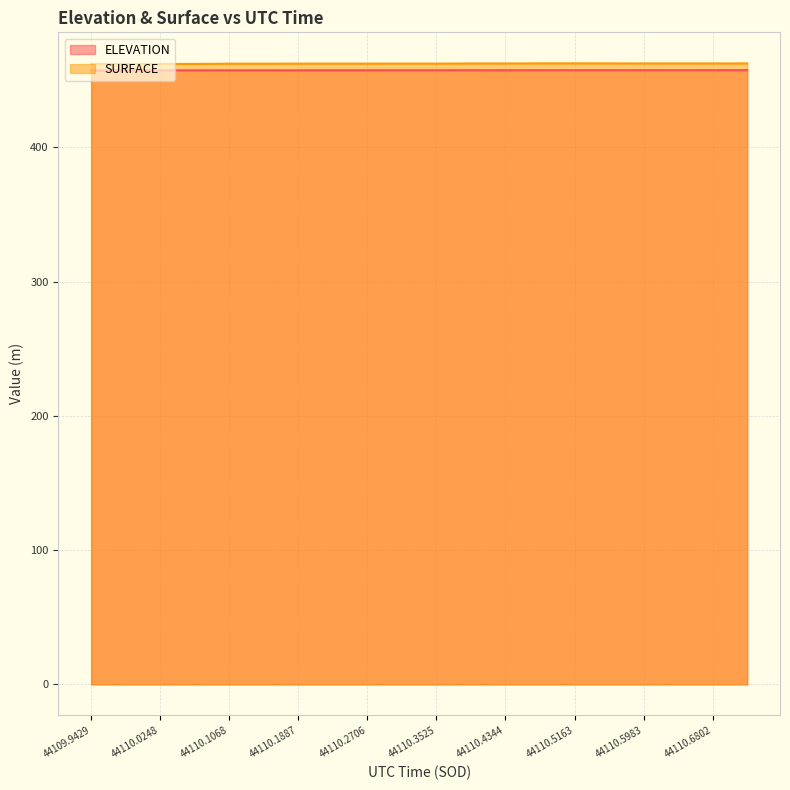

What is the minimum value shown in the chart?

457.5